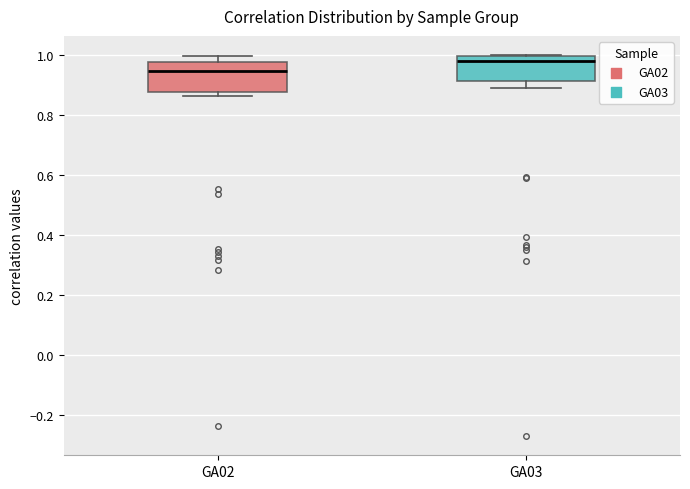

Reading left to right, read every box against the y-axis: the position of its median line, the range the box covers, and the ends of its whiskers. The values are not printed on the chart, so give them approximately, as read against the axis.

GA02: median 0.94, box 0.88 to 0.98, whiskers 0.86 to 1.00
GA03: median 0.98, box 0.92 to 1.00, whiskers 0.88 to 1.00